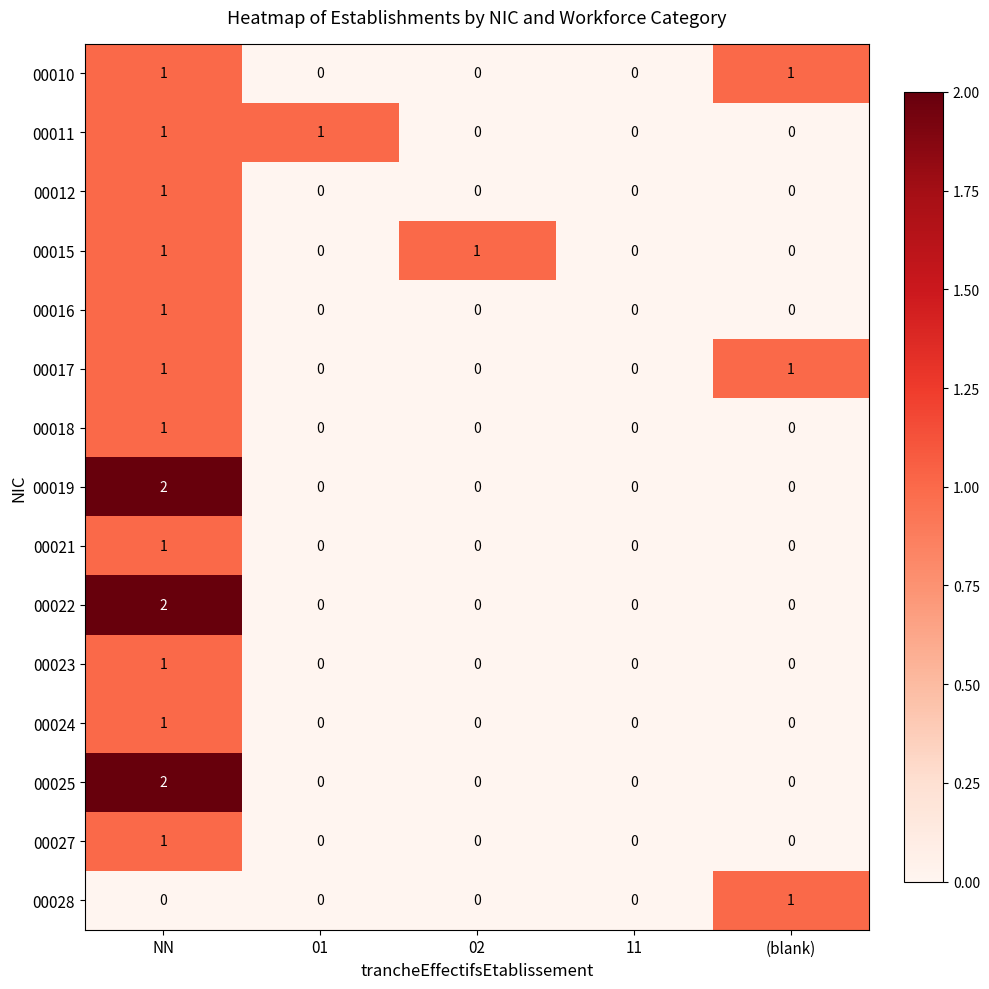

True or false: 00016 has a value of 1 at NN.

True